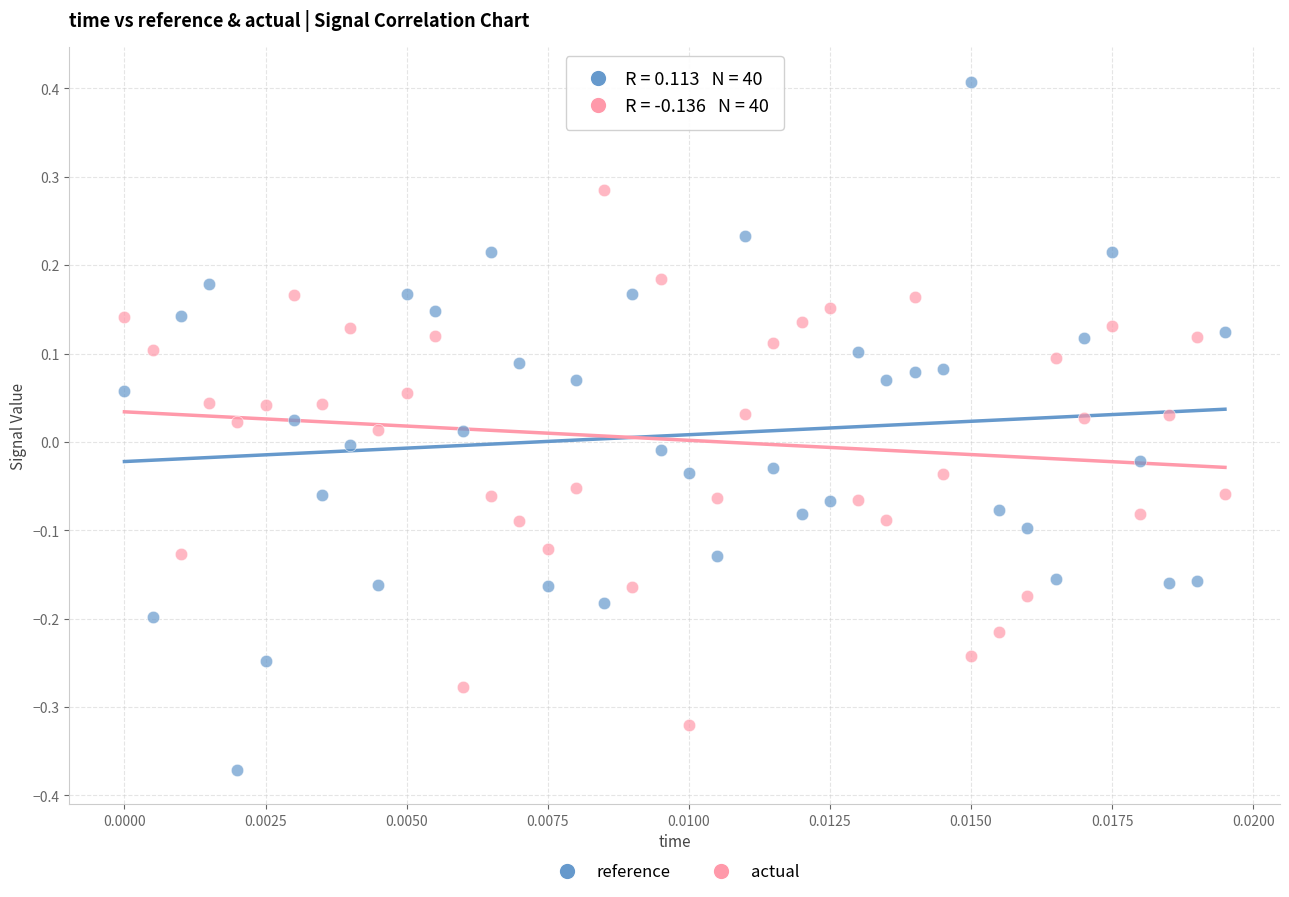

Which series contains the highest Y value?

reference